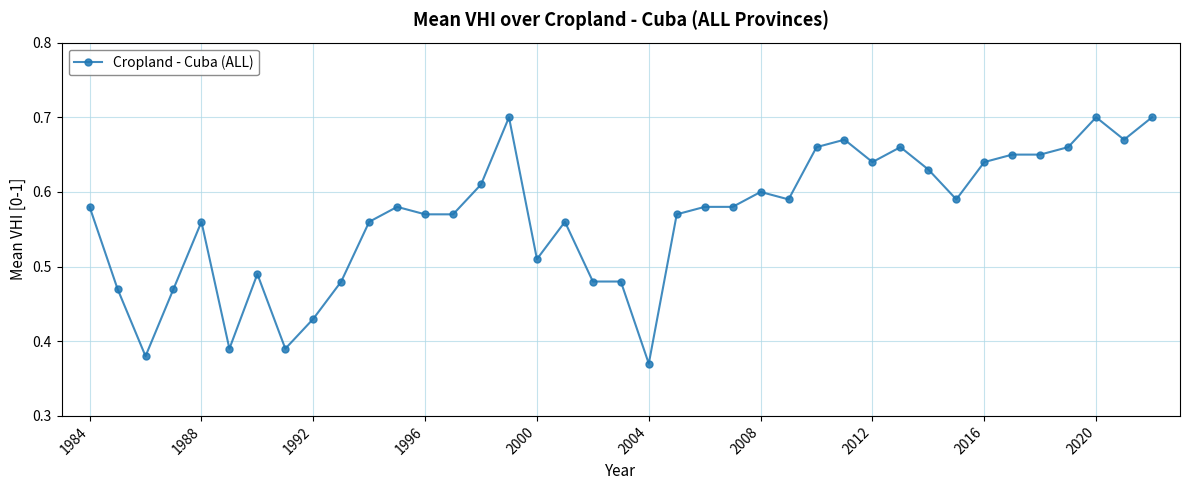

True or false: the data has more than 1 interior local peaks.

True